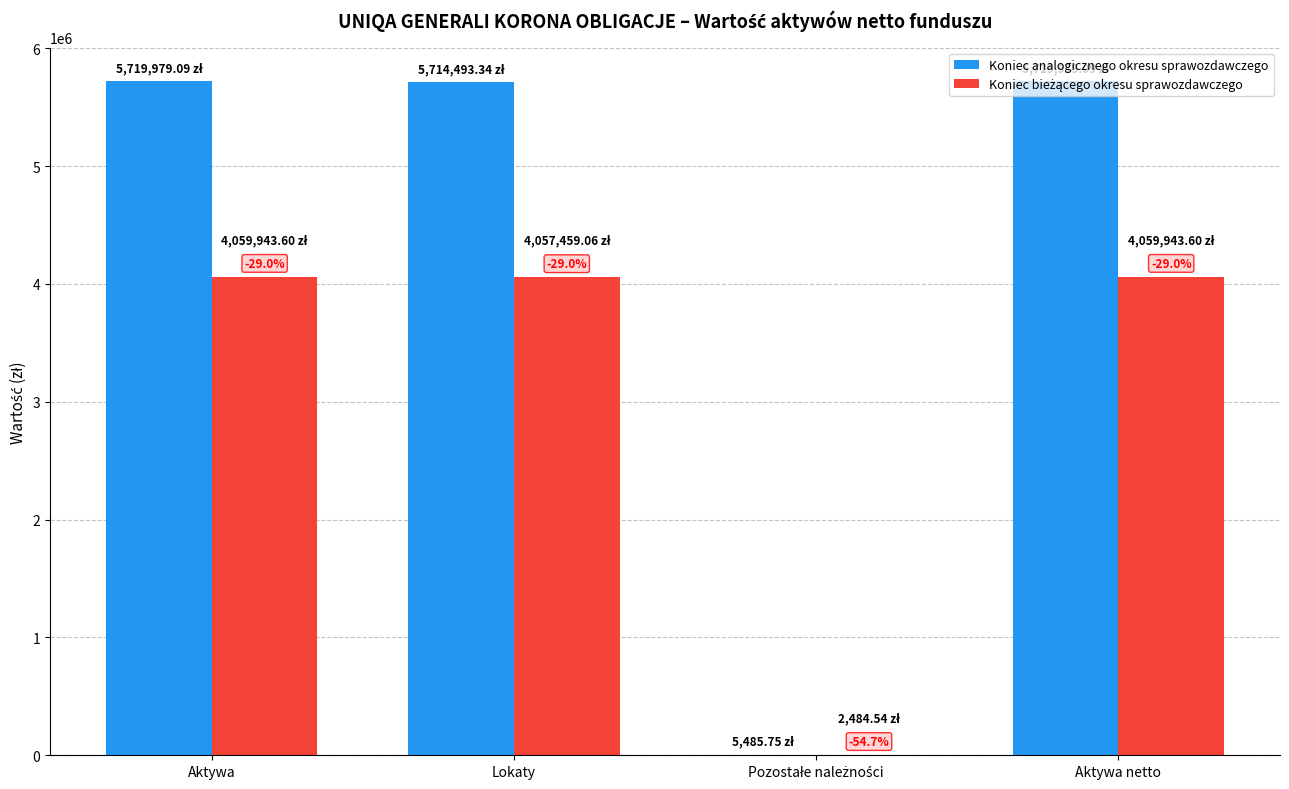

Are the bars grouped side by side (vs. stacked)?

Yes